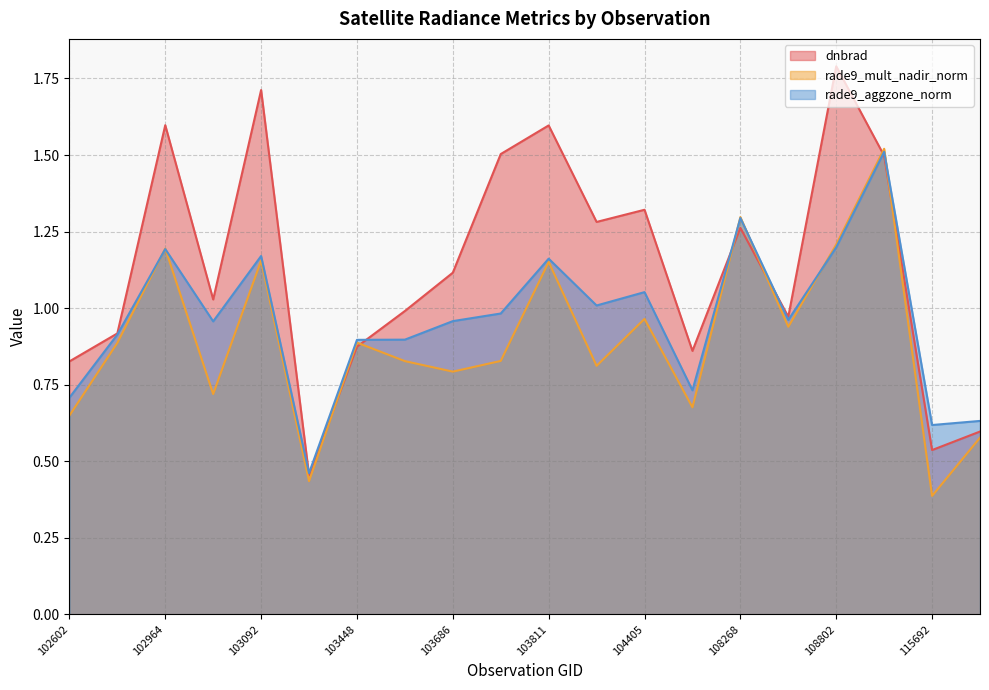

True or false: rade9_aggzone_norm has a value of 0.9 at 109320.

False